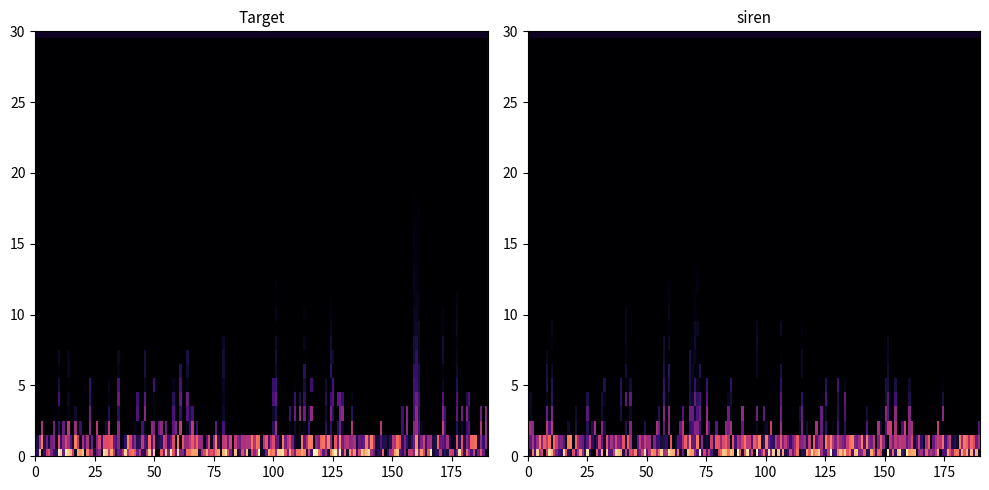

True or false: 42c4bc2a5ab2102b3f4baa9ec7e5eaf8ccd543d has a value of 0 at direction.

False